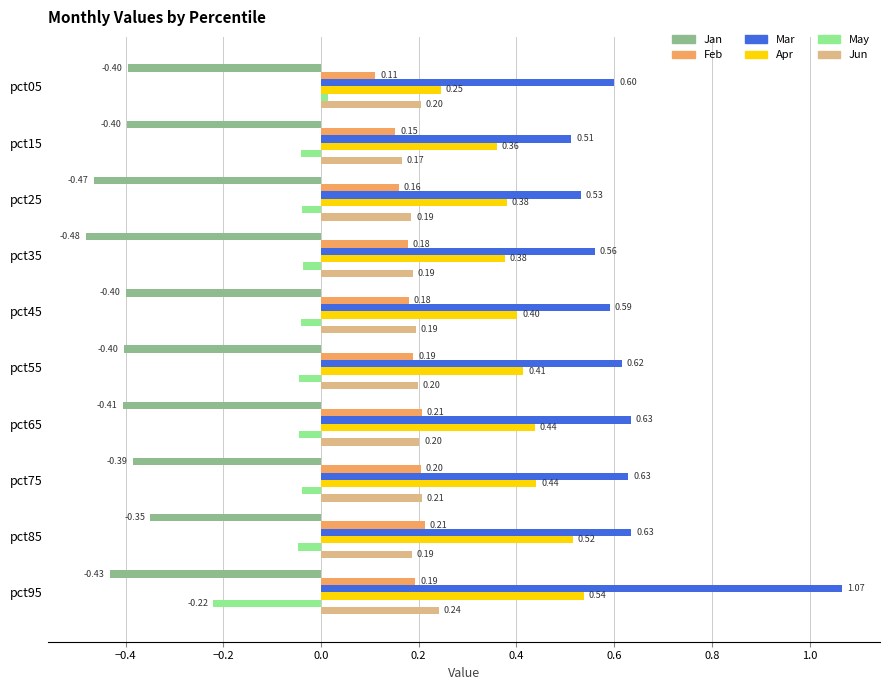

Rank the series at pct35 from highest to lowest value.

Mar, Apr, Jun, Feb, May, Jan